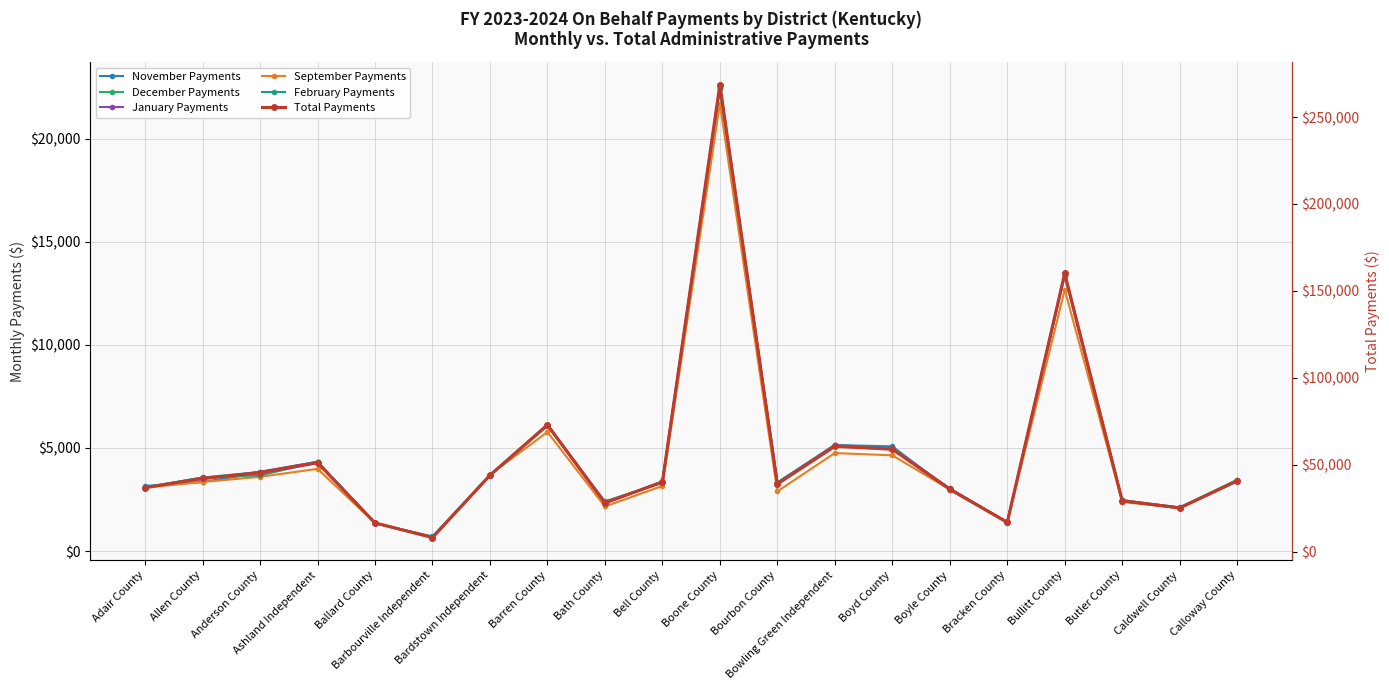

True or false: January Payments and Total Payments cross at least once.

False